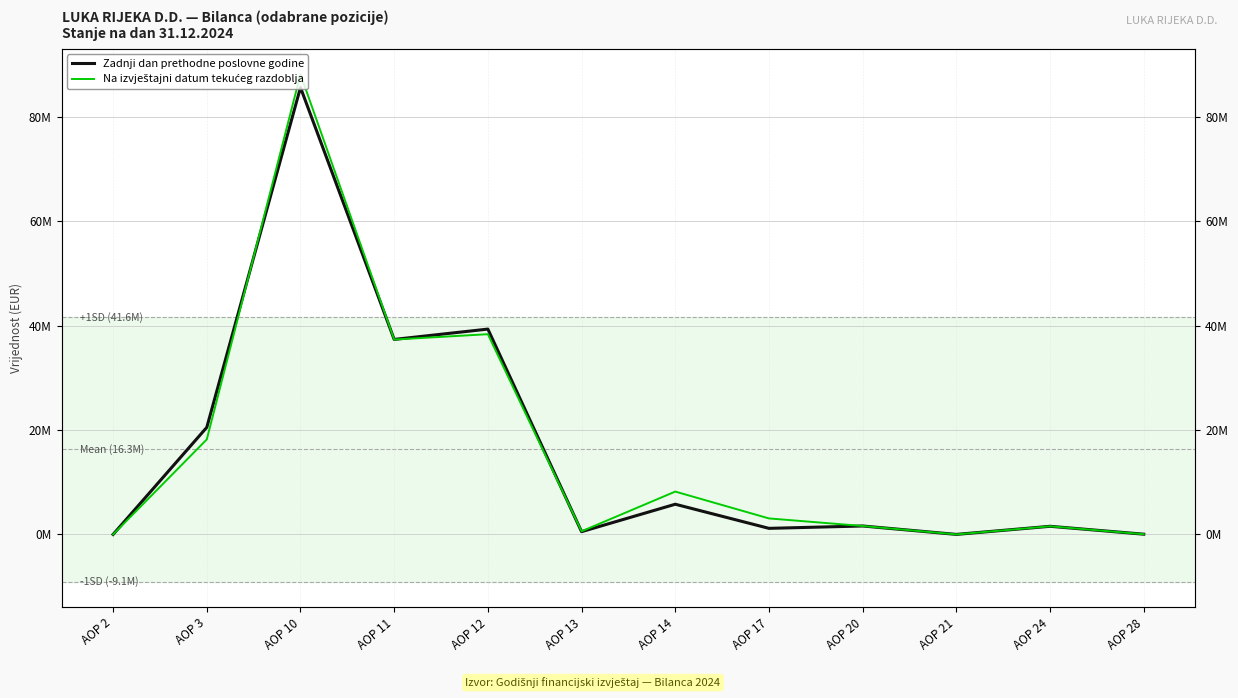

Which category has the highest value across all series?

AOP 10